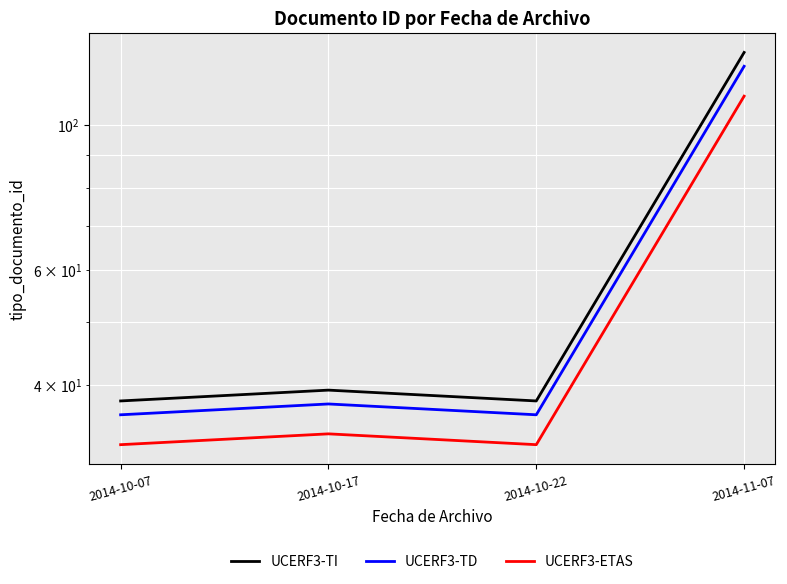

Reading left to right, list all the values displayed in this chart.

UCERF3-TI: 2014-10-07=37.8	2014-10-17=39.3	2014-10-22=37.8	2014-11-07=129.2
UCERF3-TD: 2014-10-07=36.0	2014-10-17=37.4	2014-10-22=36.0	2014-11-07=123.0
UCERF3-ETAS: 2014-10-07=32.4	2014-10-17=33.7	2014-10-22=32.4	2014-11-07=110.7